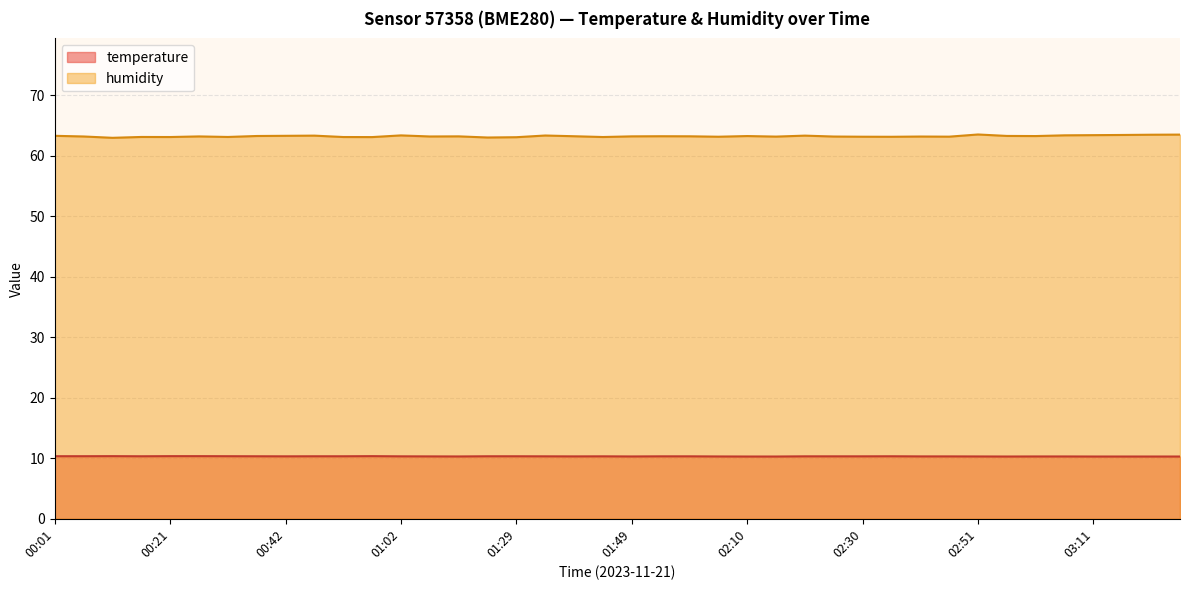

What value does the temperature series have at 01:39?

10.3